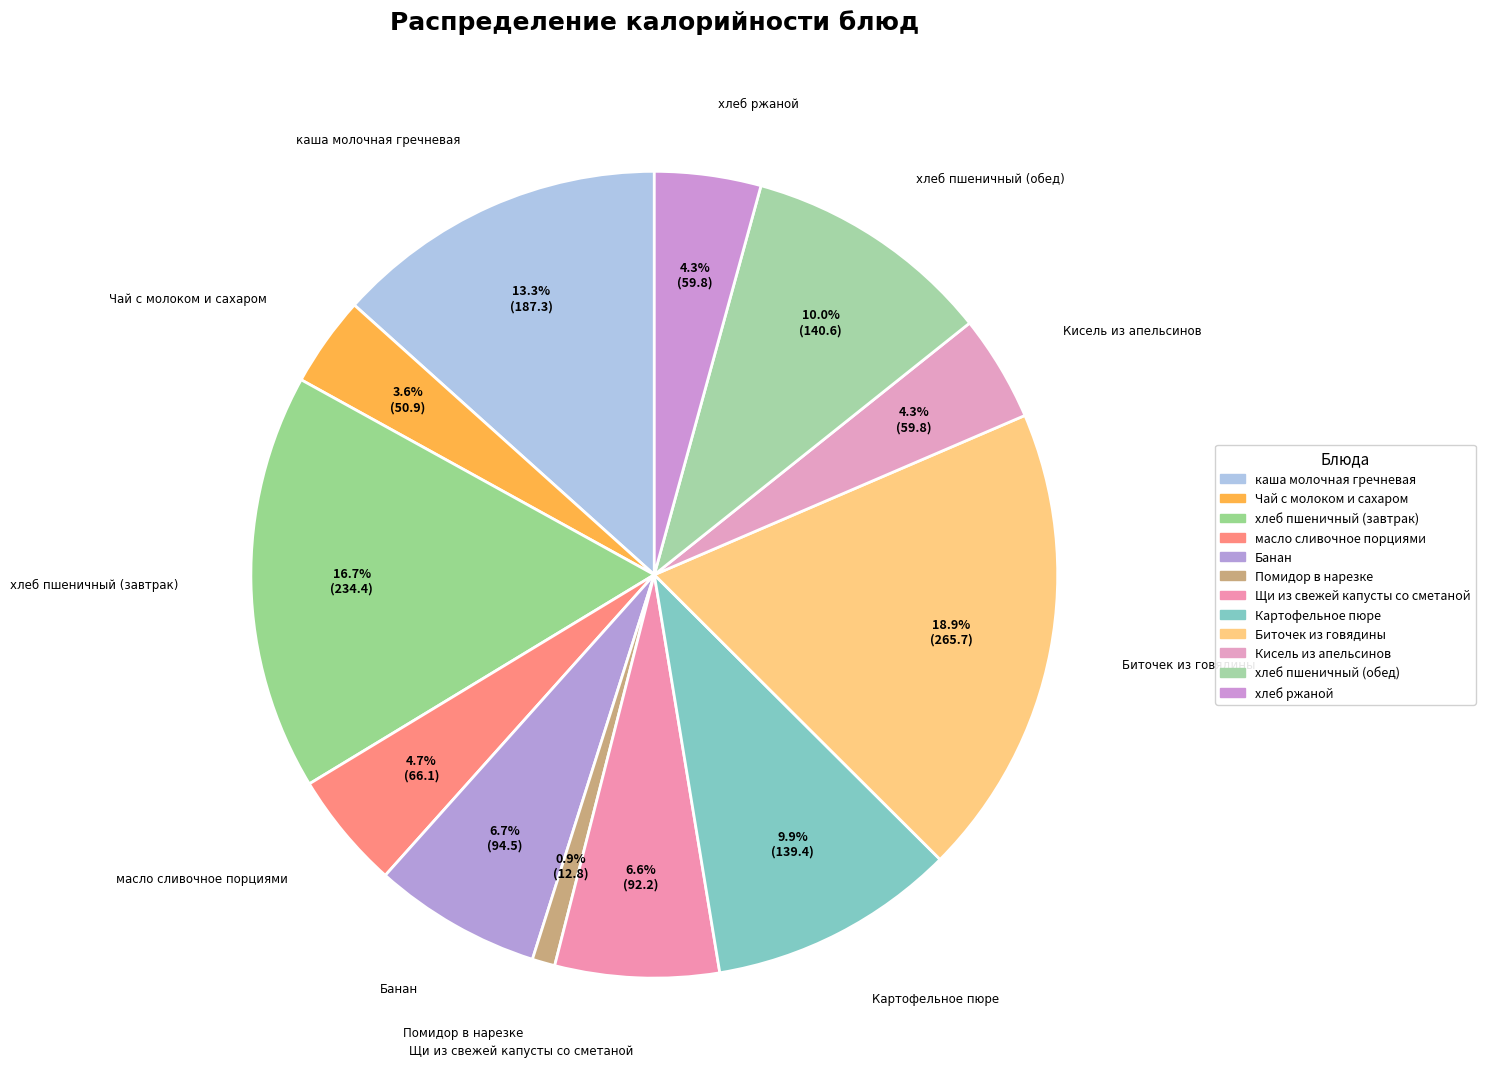

What percentage is the Картофельное пюре slice, to the nearest percent?

10%